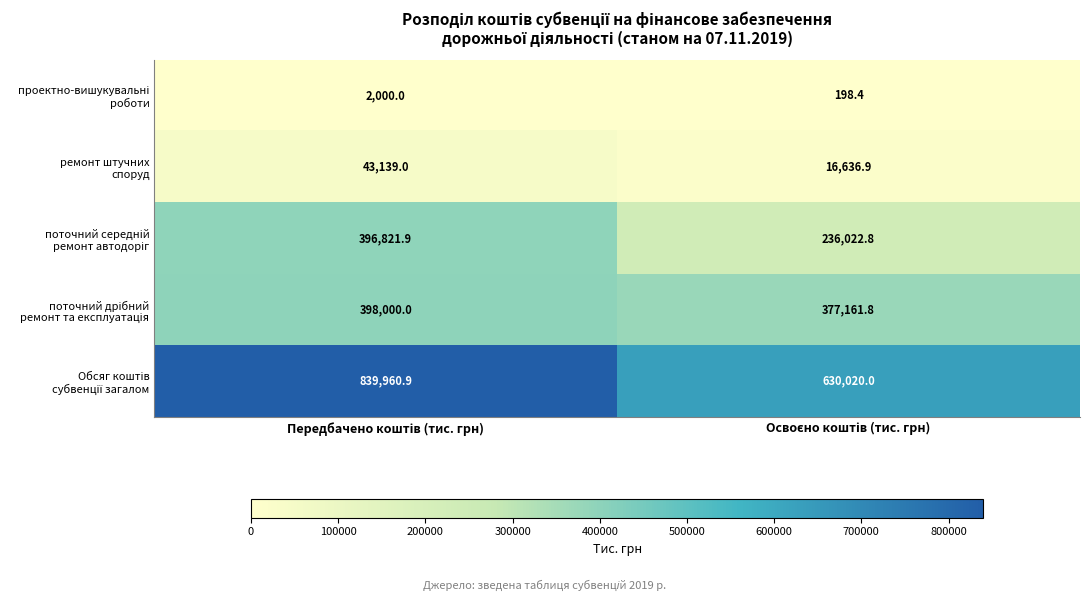

What is the greatest value displayed?

839960.9